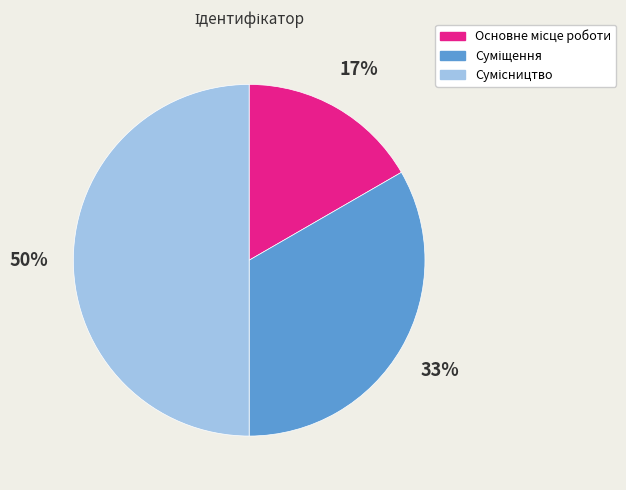

To the nearest percent, what is the difference between the largest and smallest slice percentages?

33%